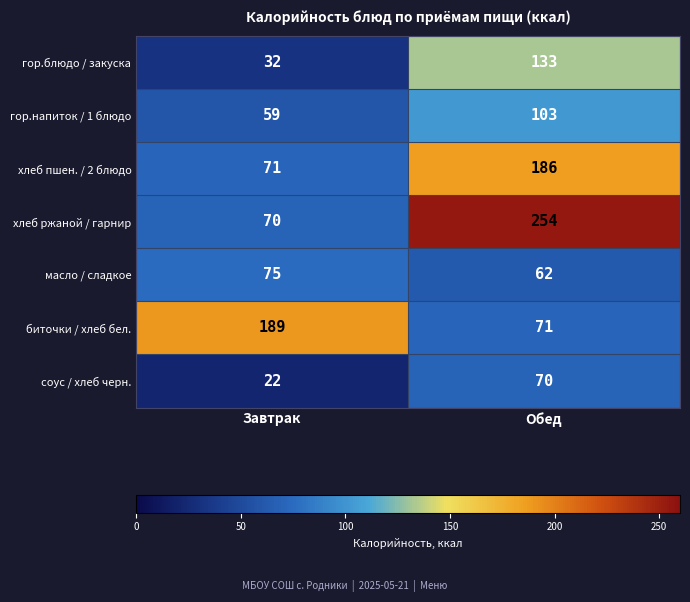

At which category does the chart reach its peak across all series?

Обед